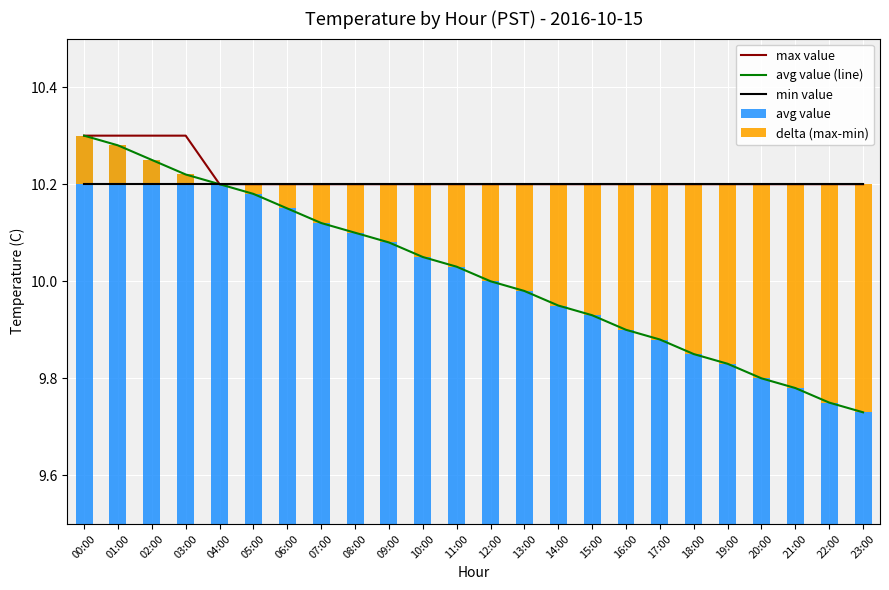

At how many categories does at least one series exceed 8?

24